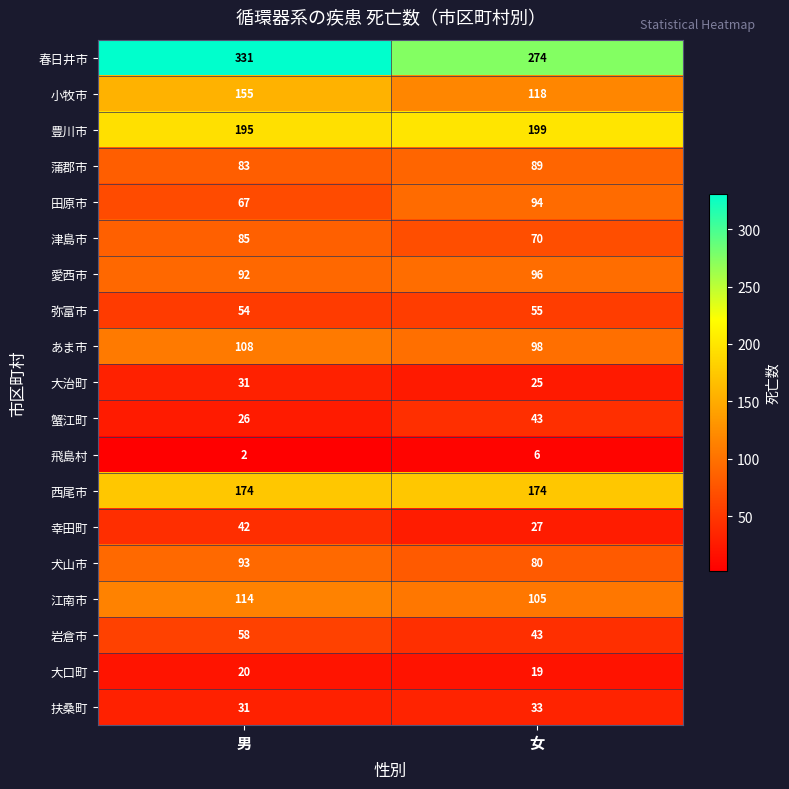

List the series in order of their peak value, highest first.

春日井市, 豊川市, 西尾市, 小牧市, 江南市, あま市, 愛西市, 田原市, 犬山市, 蒲郡市, 津島市, 岩倉市, 弥富市, 蟹江町, 幸田町, 扶桑町, 大治町, 大口町, 飛島村